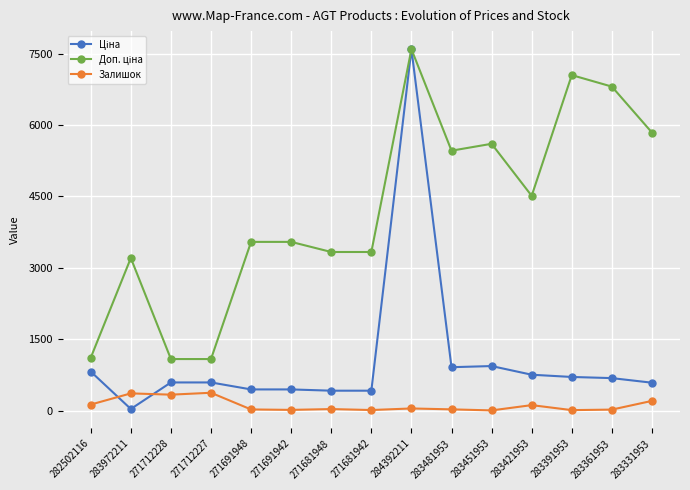

Which label corresponds to the largest value in the chart?

284392211